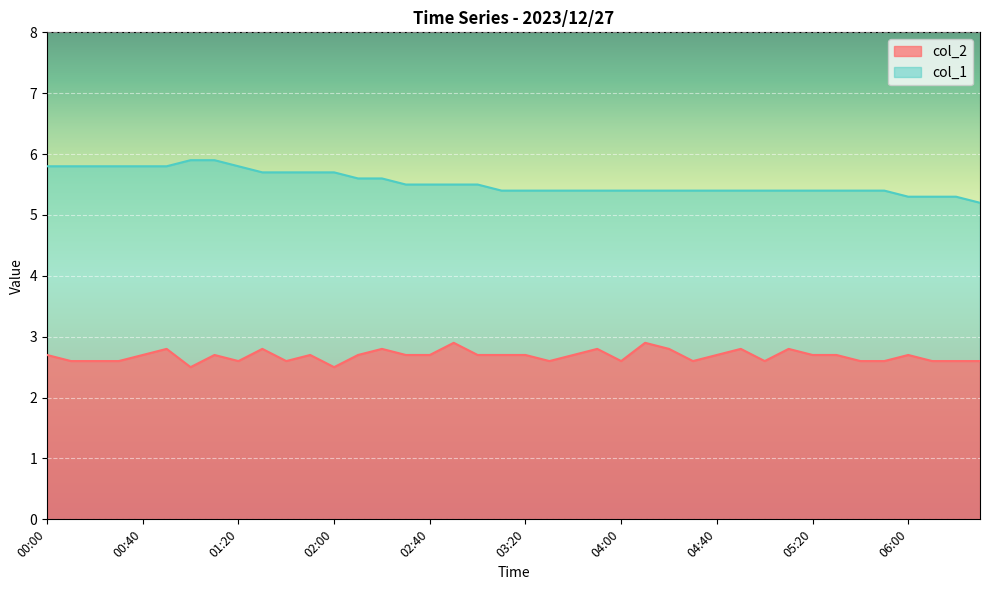

What position from the right is 04:40?

12